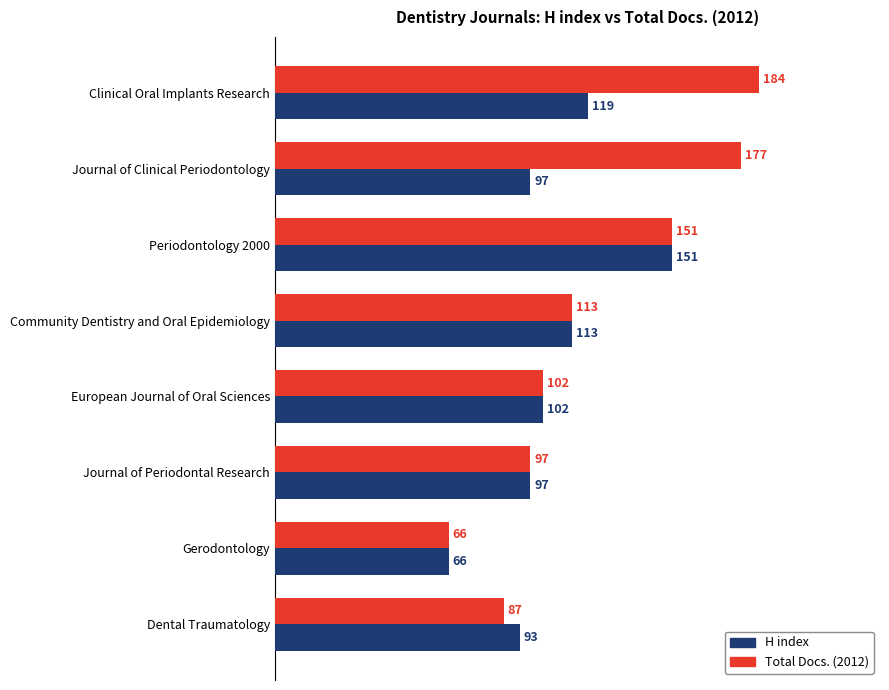

At how many categories does at least one series exceed 82?

7